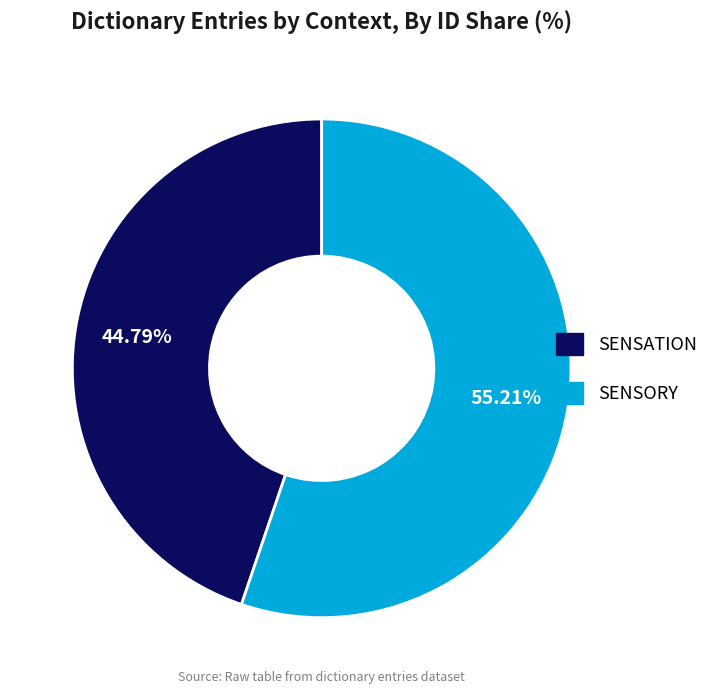

To the nearest percent, what is the average slice percentage?

50%